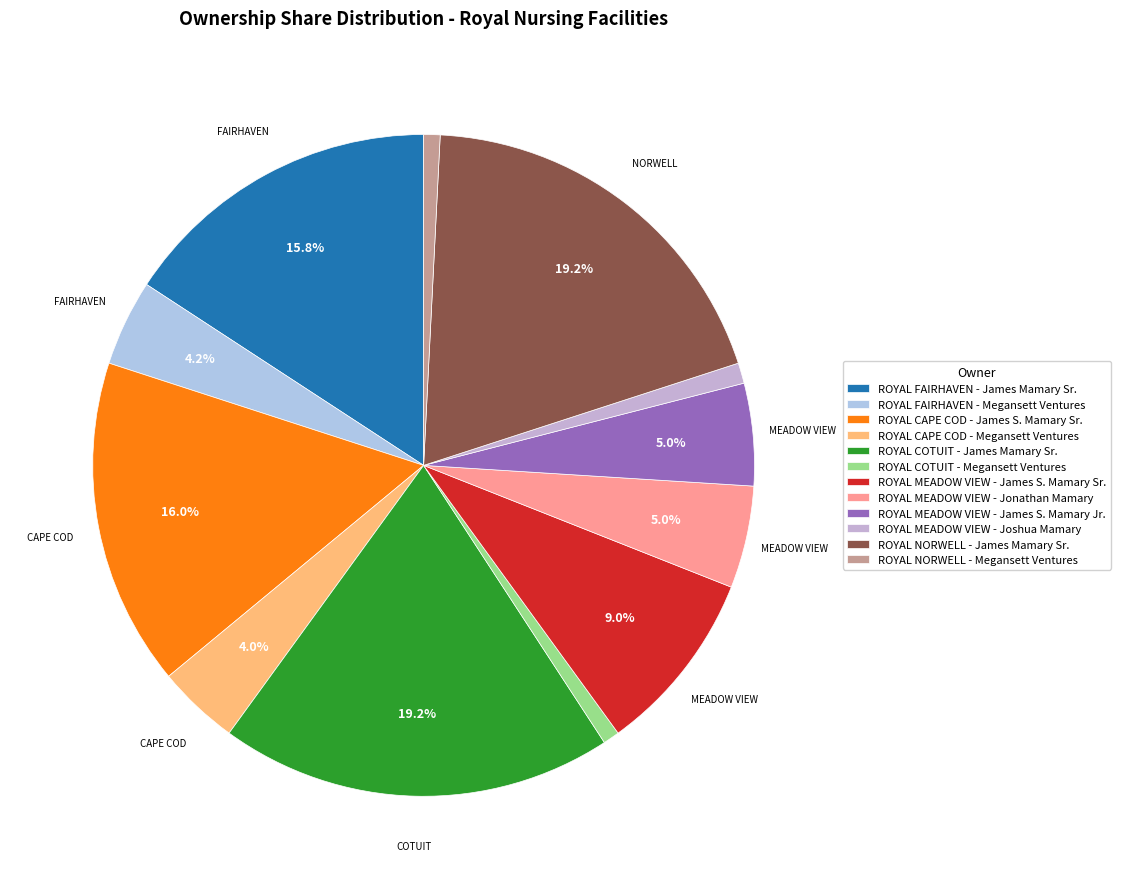

To the nearest percent, what is the combined percentage of ROYAL NORWELL - Megansett Ventures and ROYAL NORWELL - James Mamary Sr.?

20%